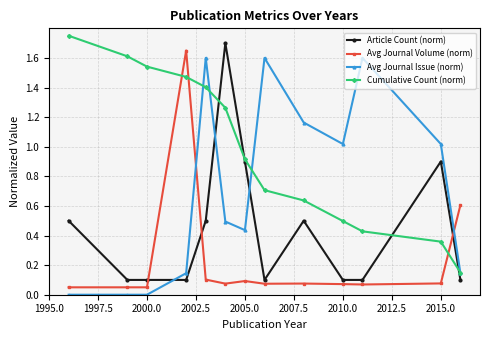

At how many categories does at least one series exceed 1?

11